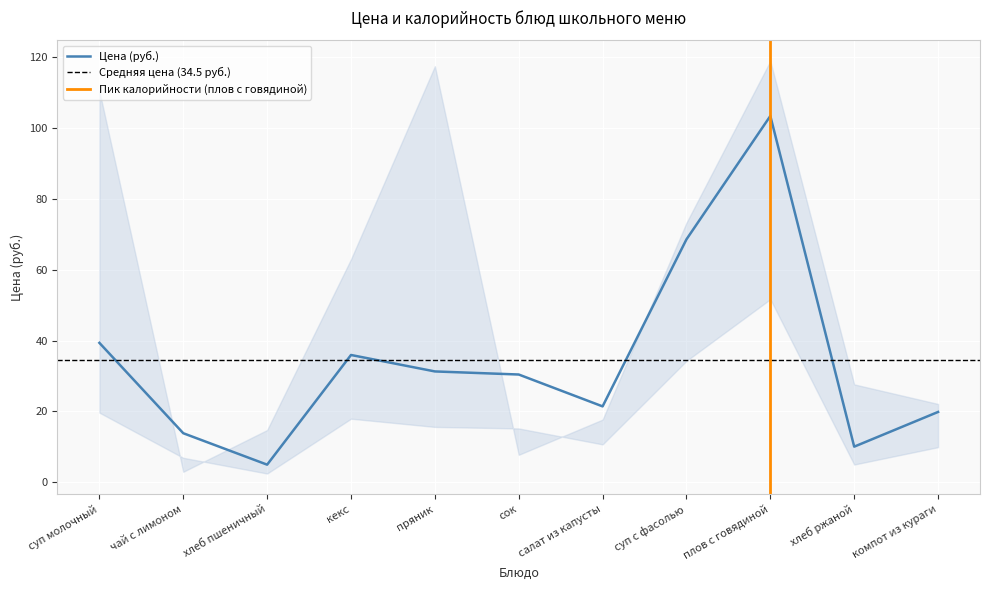

Reading right to left, list all the values displayed in this chart.

компот из кураги=19.9	хлеб ржаной=10.1	плов с говядиной=103.4	суп с фасолью=68.6	салат из капусты=21.4	сок=30.4	пряник=31.3	кекс=35.9	хлеб пшеничный=5.0	чай с лимоном=13.9	суп молочный=39.4